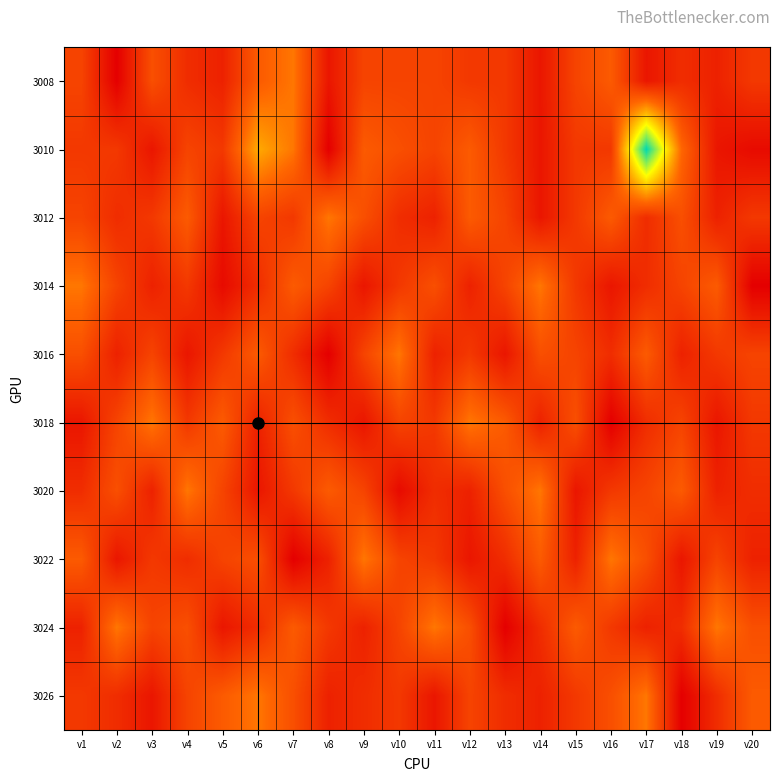

Reading left to right, transcribe all the data shown in this chart.

3008: v1=1.4	v2=0.3	v3=1.5	v4=1.0	v5=0.9	v6=1.7	v7=2.0	v8=0.7	v9=1.4	v10=1.4	v11=1.4	v12=1.2	v13=1.2	v14=0.7	v15=1.4	v16=1.7	v17=0.7	v18=1.0	v19=0.9	v20=1.2
3010: v1=1.2	v2=1.2	v3=0.7	v4=1.4	v5=1.2	v6=2.6	v7=2.0	v8=0.3	v9=1.7	v10=1.5	v11=1.4	v12=1.7	v13=1.2	v14=0.7	v15=1.2	v16=1.2	v17=4.9	v18=1.9	v19=0.7	v20=0.5
3012: v1=1.4	v2=1.0	v3=1.2	v4=1.7	v5=0.7	v6=1.4	v7=1.2	v8=2.0	v9=1.5	v10=1.0	v11=0.9	v12=1.7	v13=1.4	v14=0.7	v15=1.2	v16=1.7	v17=1.0	v18=1.5	v19=0.9	v20=1.2
3014: v1=2.0	v2=1.4	v3=0.9	v4=1.2	v5=0.5	v6=1.0	v7=1.7	v8=1.4	v9=0.7	v10=1.2	v11=1.5	v12=0.9	v13=1.4	v14=2.0	v15=1.2	v16=0.7	v17=1.0	v18=1.4	v19=1.7	v20=0.3
3016: v1=1.5	v2=0.9	v3=1.4	v4=0.7	v5=1.2	v6=1.7	v7=1.0	v8=0.3	v9=1.4	v10=2.0	v11=0.9	v12=1.2	v13=0.7	v14=1.5	v15=1.4	v16=1.0	v17=1.7	v18=0.9	v19=1.2	v20=1.4
3018: v1=0.7	v2=1.4	v3=2.0	v4=1.2	v5=1.7	v6=0.9	v7=1.5	v8=1.0	v9=0.7	v10=1.4	v11=1.2	v12=2.0	v13=1.7	v14=0.9	v15=1.5	v16=0.3	v17=1.0	v18=1.4	v19=0.7	v20=1.2
3020: v1=1.0	v2=1.5	v3=0.9	v4=2.0	v5=1.4	v6=0.7	v7=1.2	v8=1.7	v9=1.4	v10=0.5	v11=1.0	v12=0.9	v13=1.5	v14=2.0	v15=0.7	v16=1.2	v17=1.4	v18=1.7	v19=0.9	v20=1.0
3022: v1=1.7	v2=0.7	v3=1.2	v4=1.0	v5=1.4	v6=1.5	v7=0.3	v8=0.9	v9=2.0	v10=1.4	v11=1.2	v12=0.7	v13=1.0	v14=1.7	v15=0.9	v16=2.0	v17=1.5	v18=0.7	v19=1.4	v20=0.9
3024: v1=0.9	v2=2.0	v3=1.4	v4=1.5	v5=0.7	v6=1.0	v7=1.7	v8=1.2	v9=0.9	v10=1.4	v11=2.0	v12=1.5	v13=0.3	v14=1.0	v15=1.7	v16=1.2	v17=0.9	v18=1.0	v19=2.0	v20=1.5
3026: v1=1.2	v2=1.0	v3=0.7	v4=1.4	v5=1.7	v6=2.0	v7=1.5	v8=0.9	v9=1.0	v10=1.2	v11=0.7	v12=1.4	v13=1.0	v14=0.9	v15=1.2	v16=1.5	v17=2.0	v18=0.3	v19=1.0	v20=1.7